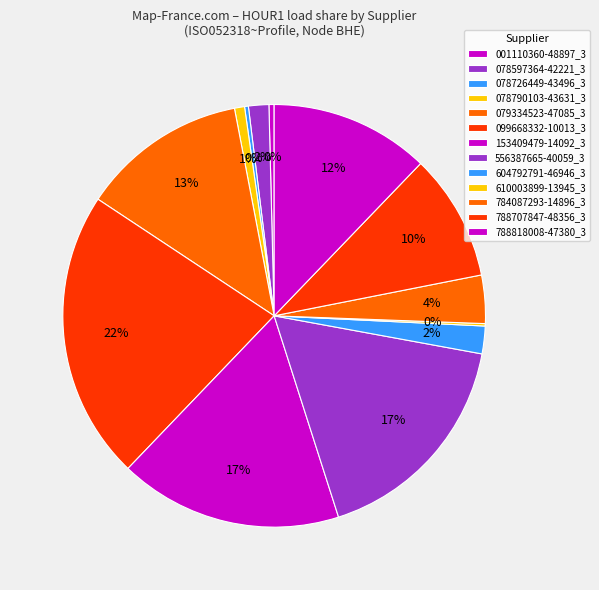

What is the total percentage of 001110360-48897_3 and 078597364-42221_3?

2.0%